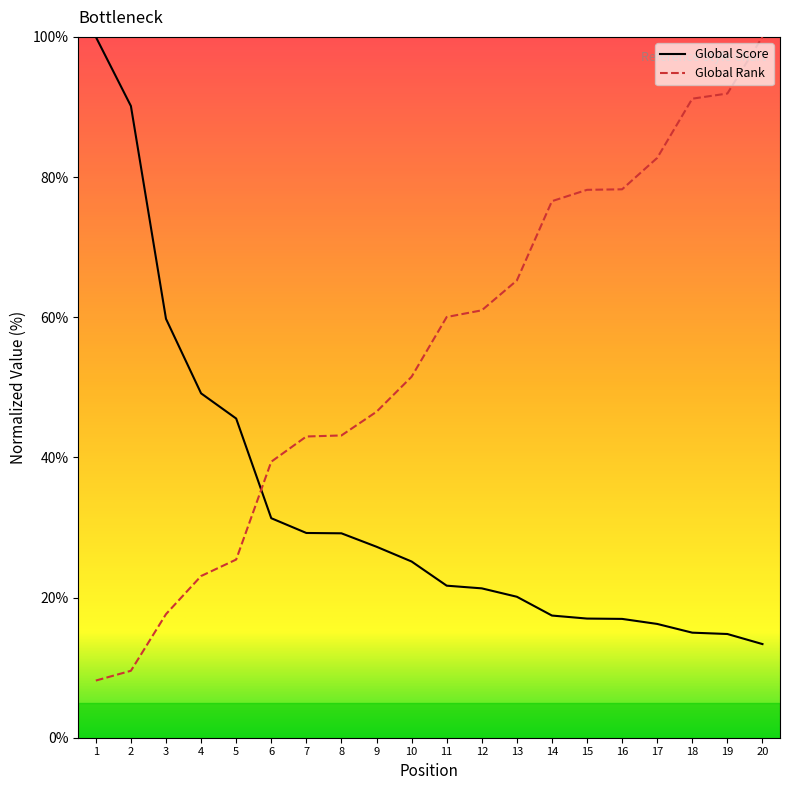

Rank the series by their maximum value, from highest to lowest.

Global Score, Global Rank